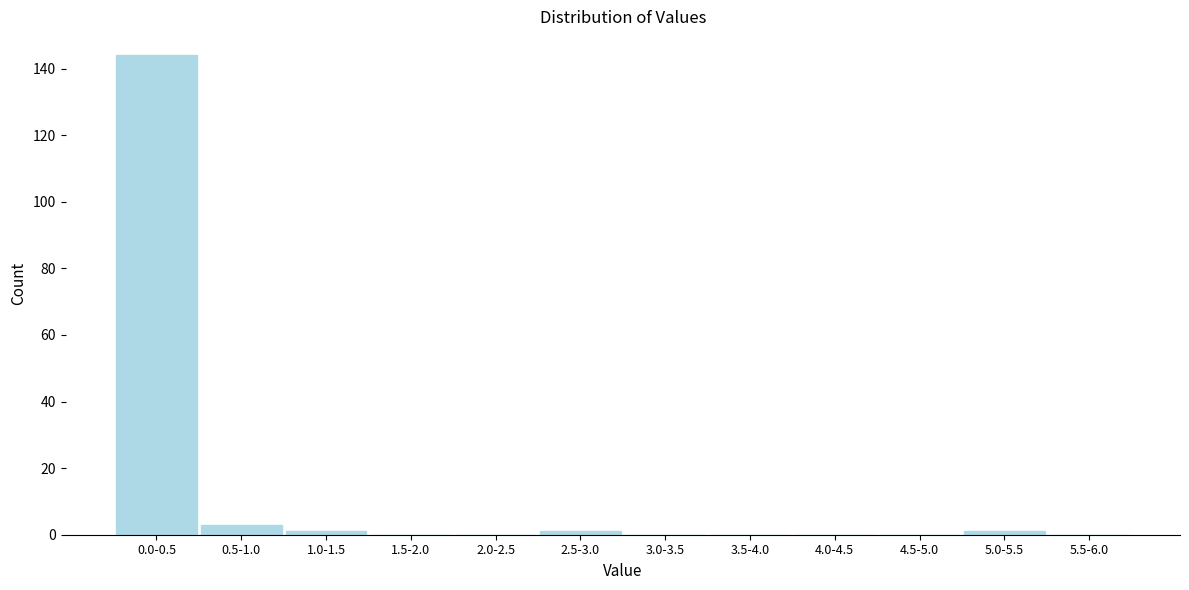

Reading left to right, extract all data points from this chart.

0.0-0.5=144	0.5-1.0=3	1.0-1.5=1	1.5-2.0=0	2.0-2.5=0	2.5-3.0=1	3.0-3.5=0	3.5-4.0=0	4.0-4.5=0	4.5-5.0=0	5.0-5.5=1	5.5-6.0=0